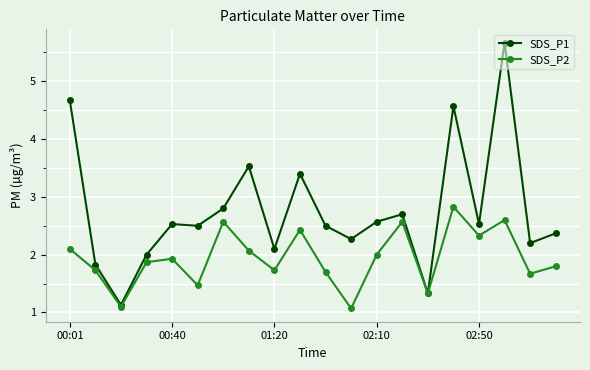

List the series in order of their peak value, lowest first.

SDS_P2, SDS_P1